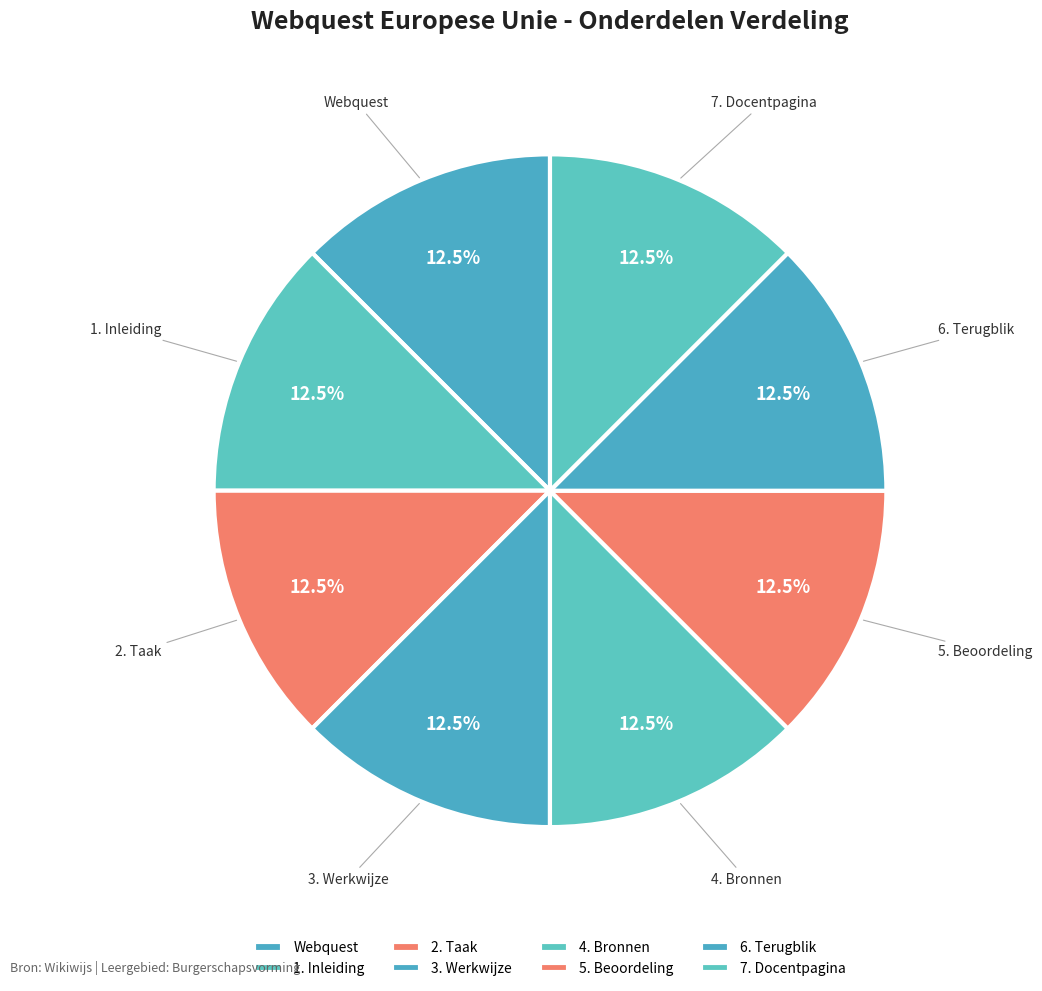

Is there any slice that represents more than half of the pie?

No